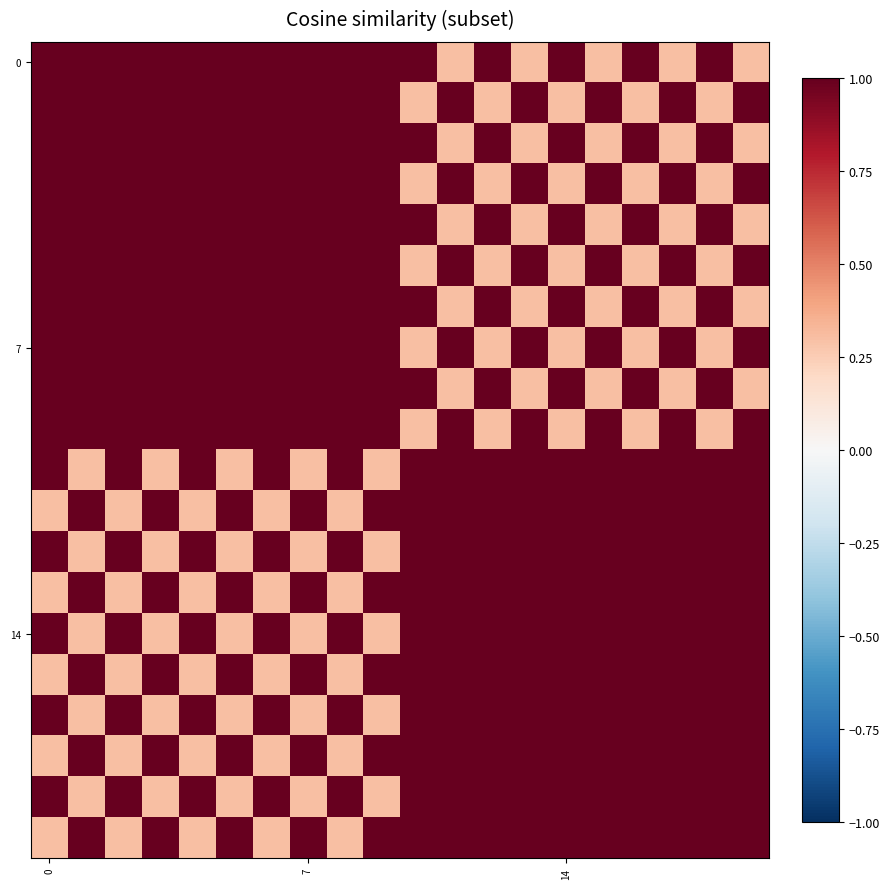

At how many categories does at least one series exceed 0?

20